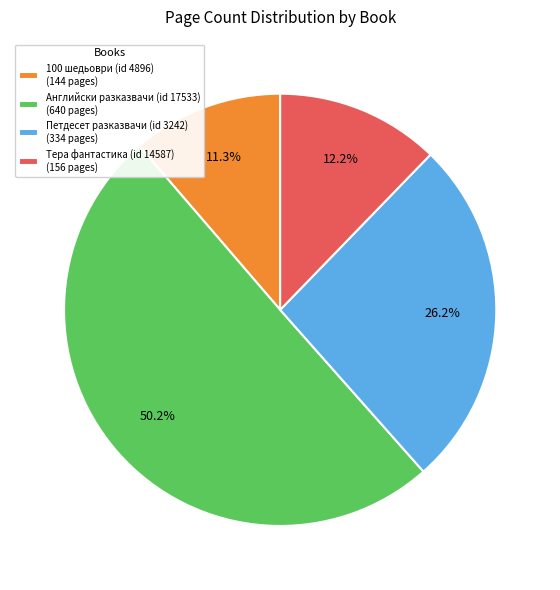

Which has a higher value, 100 шедьоври (id 4896) or Тера фантастика (id 14587)?

Тера фантастика (id 14587)